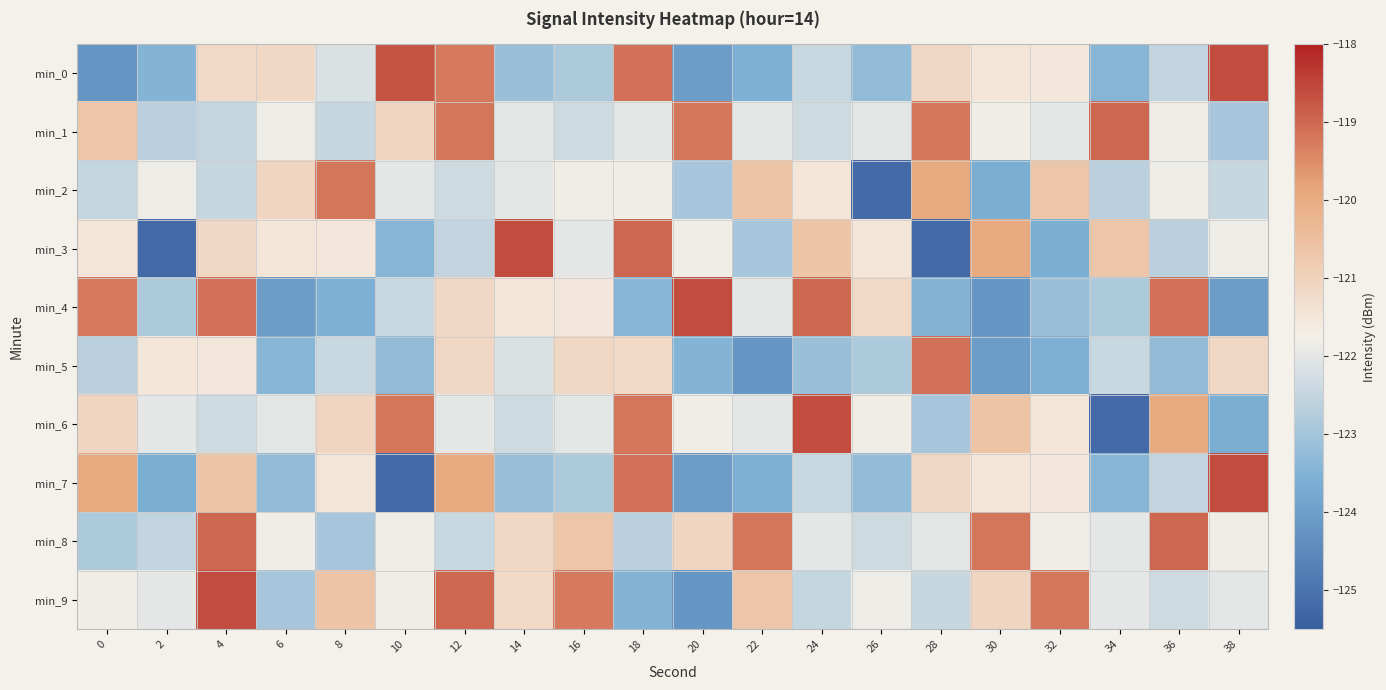

Reading left to right, extract all data points from this chart.

min_0: 0=-124.2	2=-123.5	4=-121.2	6=-121.2	8=-122.2	10=-118.7	12=-119.3	14=-123.1	16=-122.9	18=-119.1	20=-124.0	22=-123.6	24=-122.4	26=-123.3	28=-121.1	30=-121.5	32=-121.5	34=-123.4	36=-122.5	38=-118.6
min_1: 0=-120.7	2=-122.7	4=-122.5	6=-121.9	8=-122.5	10=-121.1	12=-119.2	14=-122.0	16=-122.3	18=-122.0	20=-119.2	22=-122.0	24=-122.3	26=-122.0	28=-119.2	30=-121.8	32=-122.0	34=-119.0	36=-121.8	38=-122.9
min_2: 0=-122.5	2=-121.9	4=-122.5	6=-121.1	8=-119.2	10=-122.0	12=-122.3	14=-122.0	16=-121.8	18=-121.8	20=-122.9	22=-120.6	24=-121.5	26=-125.2	28=-120.0	30=-123.6	32=-120.7	34=-122.7	36=-121.9	38=-122.5
min_3: 0=-121.5	2=-125.2	4=-121.1	6=-121.5	8=-121.5	10=-123.4	12=-122.5	14=-118.6	16=-122.0	18=-119.0	20=-121.8	22=-122.9	24=-120.6	26=-121.5	28=-125.2	30=-120.0	32=-123.6	34=-120.7	36=-122.7	38=-121.9
min_4: 0=-119.3	2=-122.9	4=-119.1	6=-124.0	8=-123.6	10=-122.4	12=-121.1	14=-121.5	16=-121.5	18=-123.4	20=-118.6	22=-122.0	24=-119.0	26=-121.2	28=-123.5	30=-124.2	32=-123.1	34=-122.9	36=-119.1	38=-124.0
min_5: 0=-122.7	2=-121.5	4=-121.5	6=-123.4	8=-122.4	10=-123.3	12=-121.1	14=-122.2	16=-121.2	18=-121.2	20=-123.5	22=-124.2	24=-123.1	26=-122.9	28=-119.1	30=-124.0	32=-123.6	34=-122.4	36=-123.3	38=-121.1
min_6: 0=-121.1	2=-122.0	4=-122.3	6=-122.0	8=-121.1	10=-119.2	12=-122.0	14=-122.3	16=-122.0	18=-119.2	20=-121.8	22=-122.0	24=-118.6	26=-121.8	28=-122.9	30=-120.6	32=-121.5	34=-125.2	36=-120.0	38=-123.6
min_7: 0=-120.0	2=-123.6	4=-120.6	6=-123.3	8=-121.5	10=-125.2	12=-120.0	14=-123.1	16=-122.9	18=-119.1	20=-124.0	22=-123.6	24=-122.4	26=-123.3	28=-121.1	30=-121.5	32=-121.5	34=-123.4	36=-122.5	38=-118.6
min_8: 0=-122.9	2=-122.5	4=-119.0	6=-121.8	8=-122.9	10=-121.8	12=-122.4	14=-121.2	16=-120.7	18=-122.7	20=-121.1	22=-119.2	24=-122.0	26=-122.3	28=-122.0	30=-119.2	32=-121.8	34=-122.0	36=-119.0	38=-121.8
min_9: 0=-121.8	2=-122.0	4=-118.6	6=-122.9	8=-120.6	10=-121.8	12=-119.0	14=-121.2	16=-119.3	18=-123.5	20=-124.2	22=-120.7	24=-122.5	26=-121.9	28=-122.5	30=-121.1	32=-119.2	34=-122.0	36=-122.3	38=-122.0